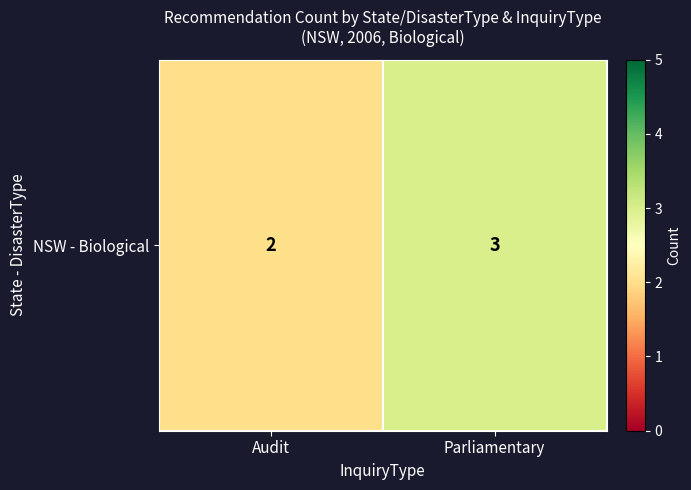

What is the minimum value shown in the chart?

2